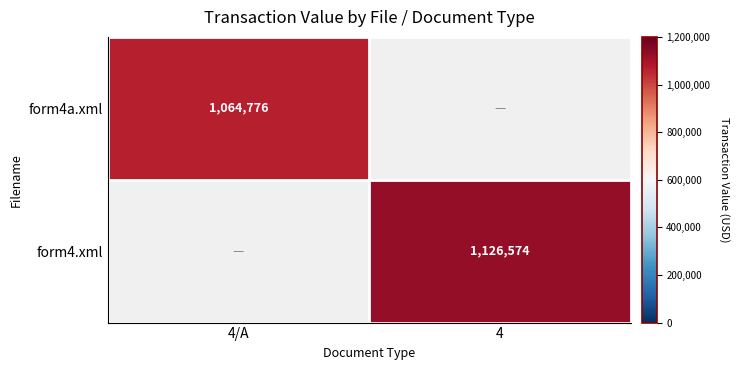

True or false: form4.xml has a value of 2015802 at 4.

False